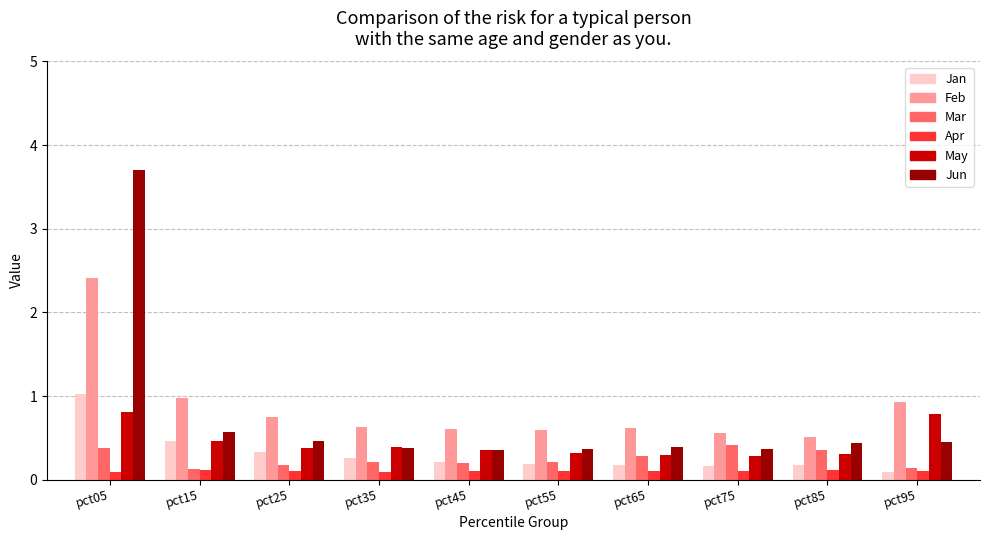

What is the sum of all Mar values?

2.5